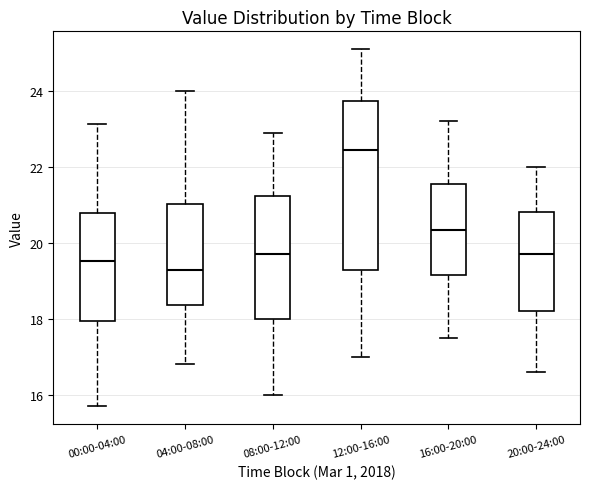

Where does the upper whisker of the box for 12:00-16:00 end on the y-axis? The values are not printed on the chart, so give them approximately, as read against the axis.

25.2